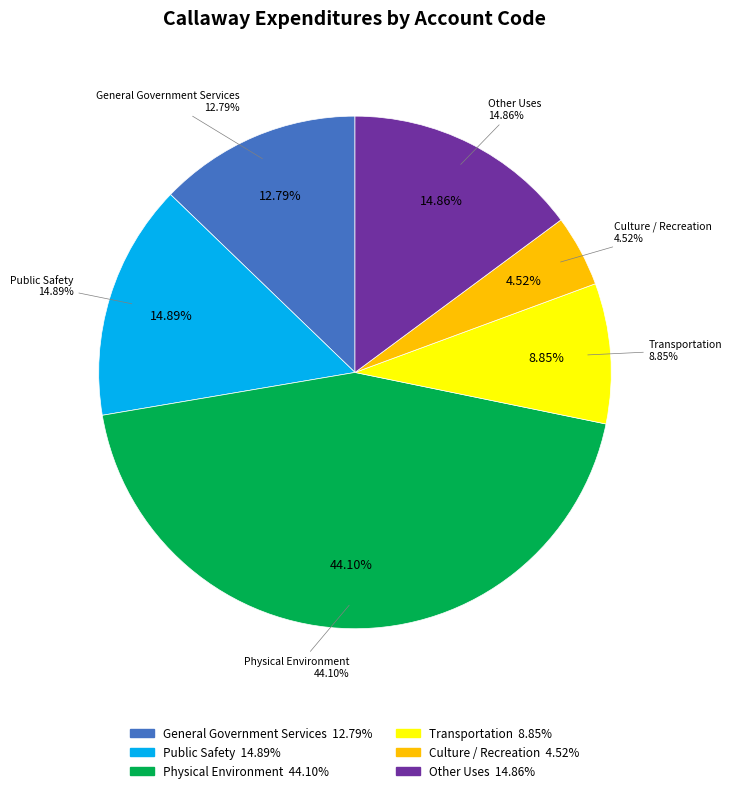

What portion of the pie excludes General Government Services?

87.2%